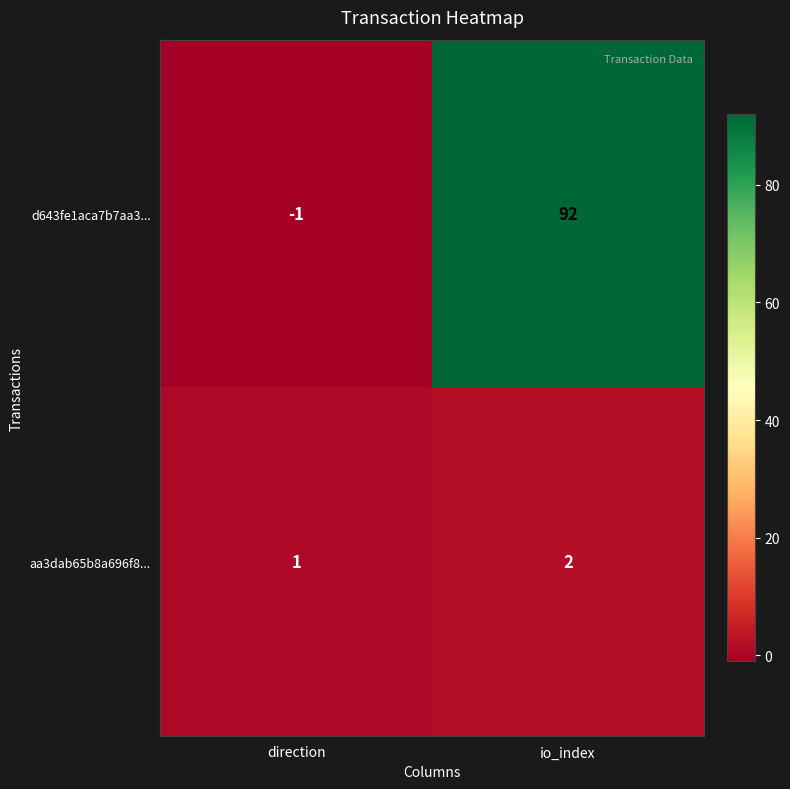

Which series changed the most between direction and io_index?

d643fe1aca7b7aa3...